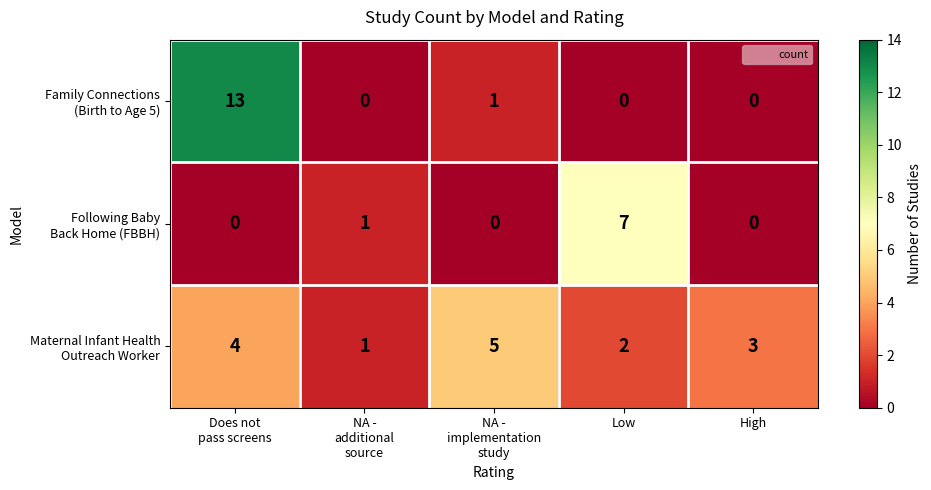

At how many categories does at least one series exceed 2?

4